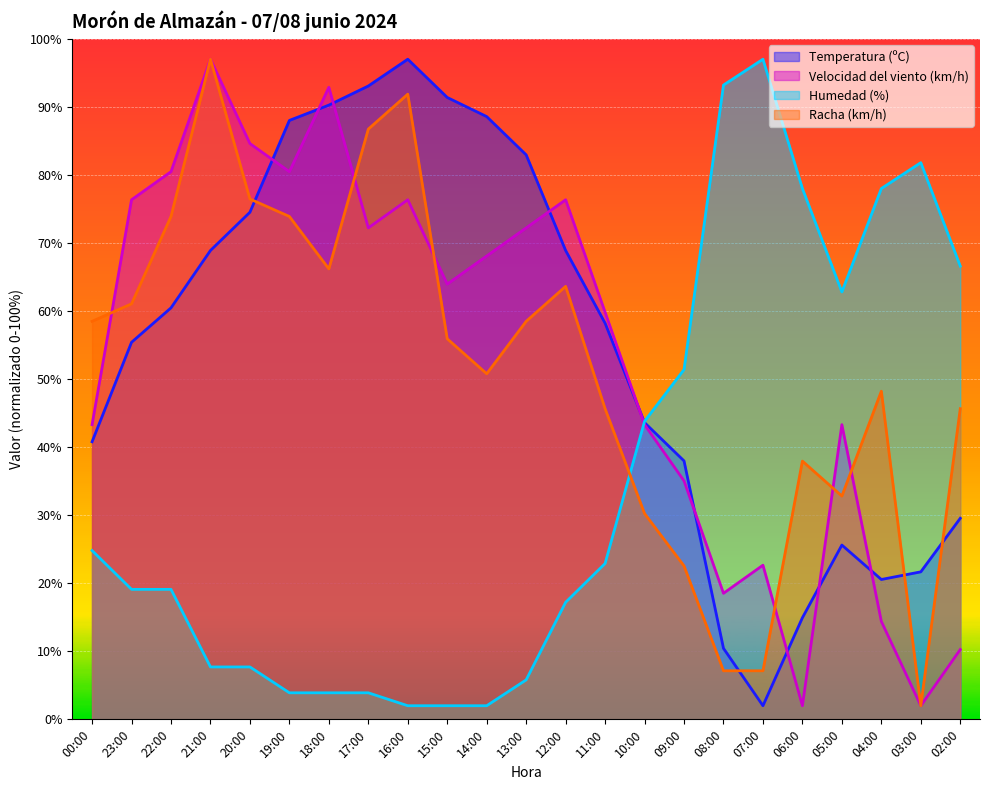

How many times do Racha (km/h) and Velocidad del viento (km/h) cross each other?

6